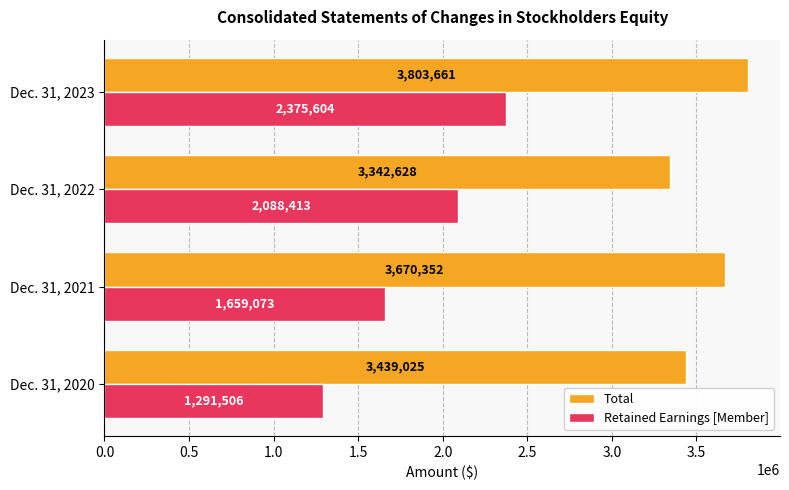

Which series has the widest spread of values?

Retained Earnings [Member]